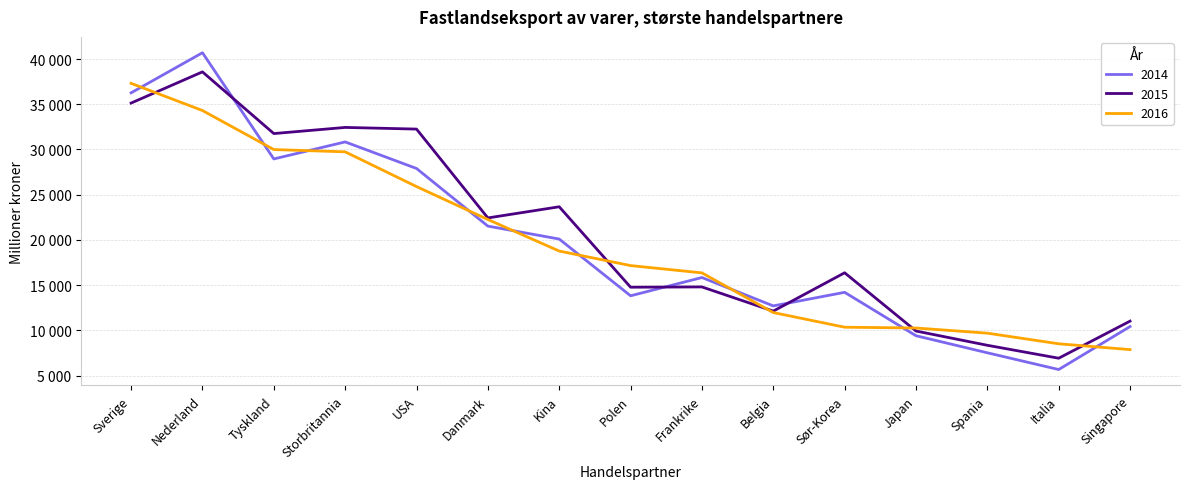

What is the smallest value displayed?

5660